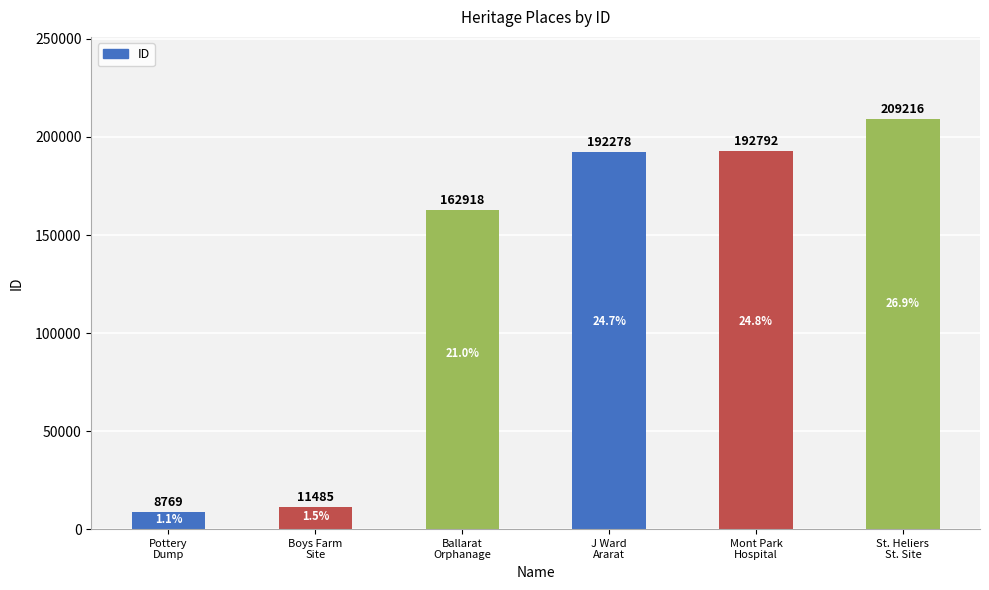

How many series are shown in this chart?

1